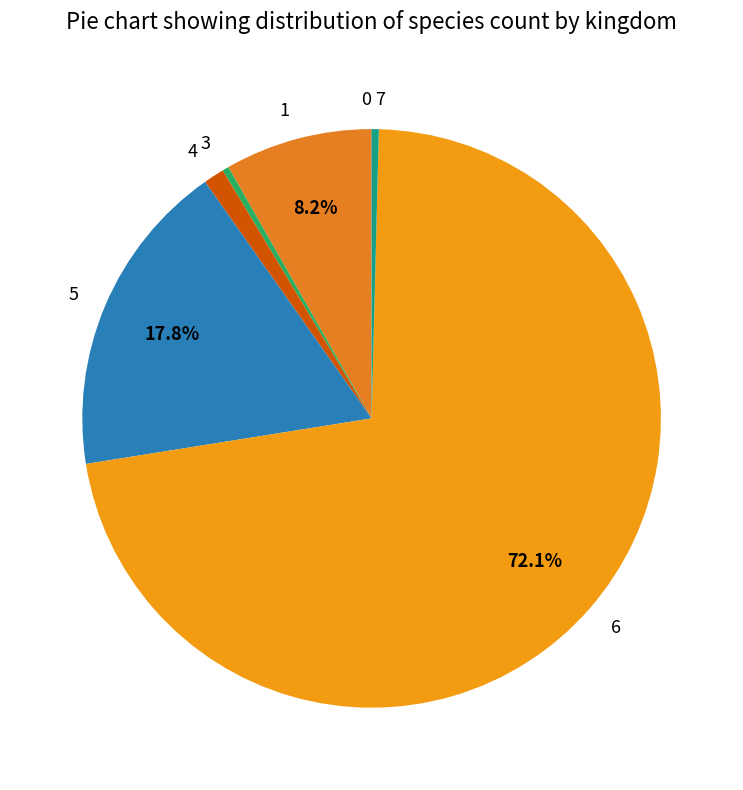

Combined, what portion of the pie is 5 and 6?

89.8%